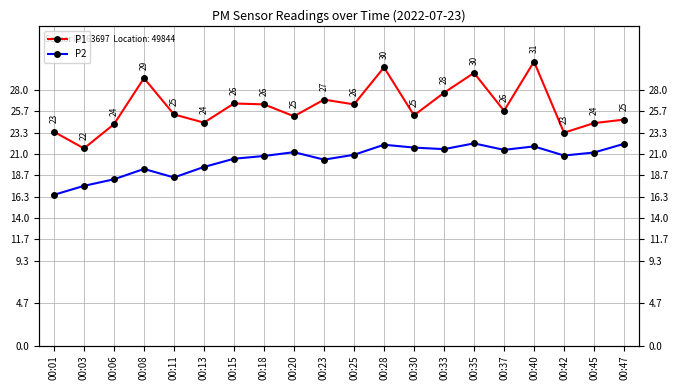

What is the smallest value displayed?

16.5